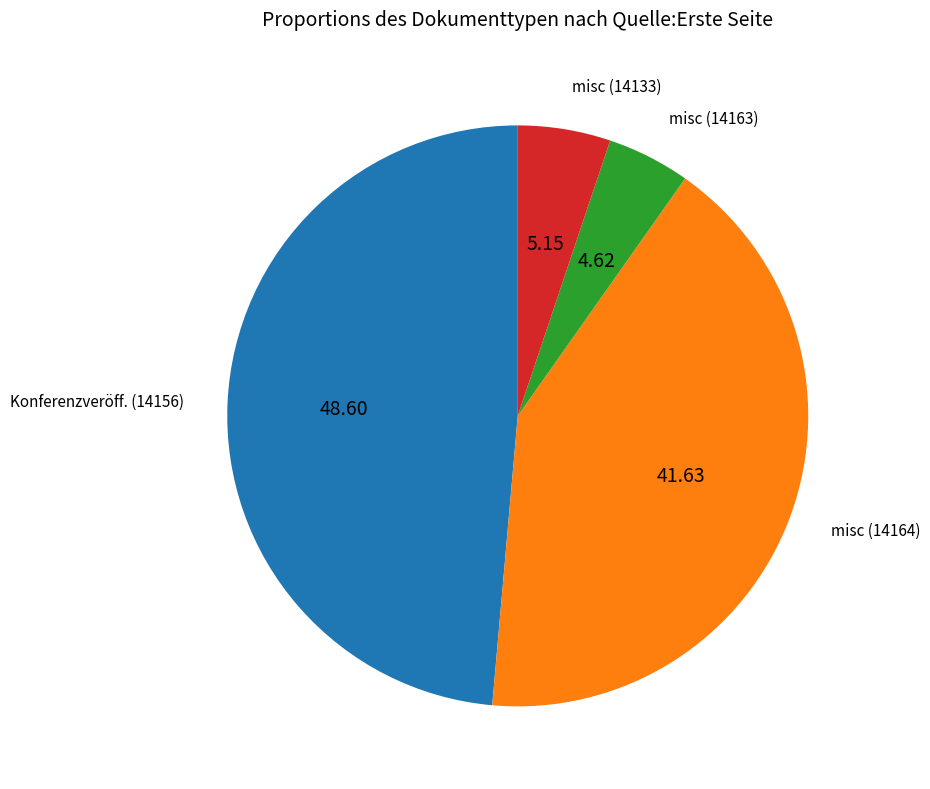

Which has a higher value, misc (14133) or misc (14163)?

misc (14133)